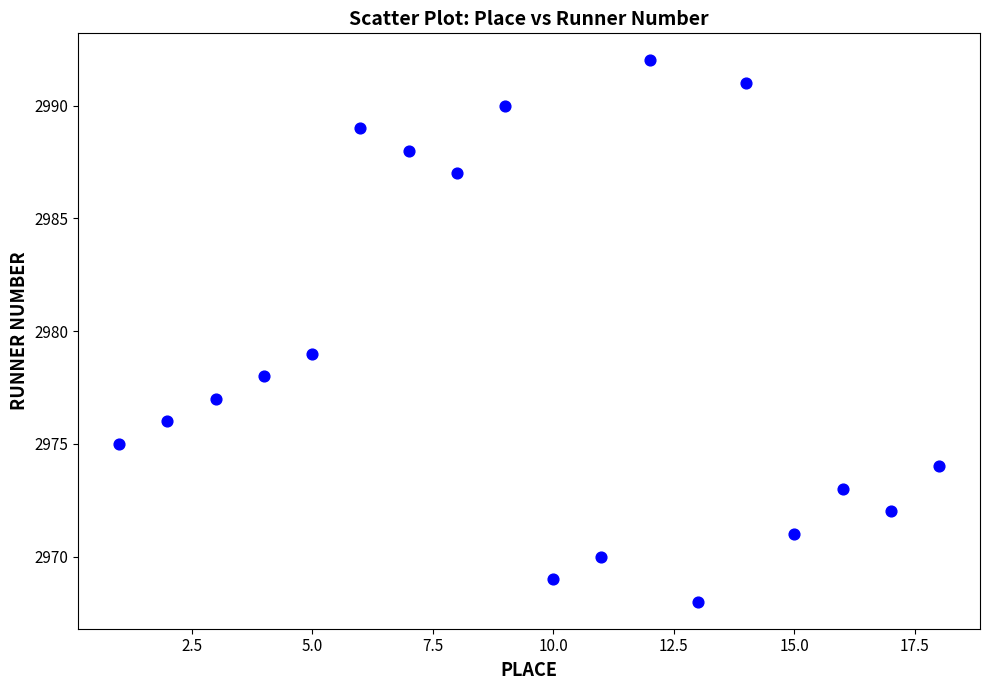

What is the range of Y values (max minus min)?

24